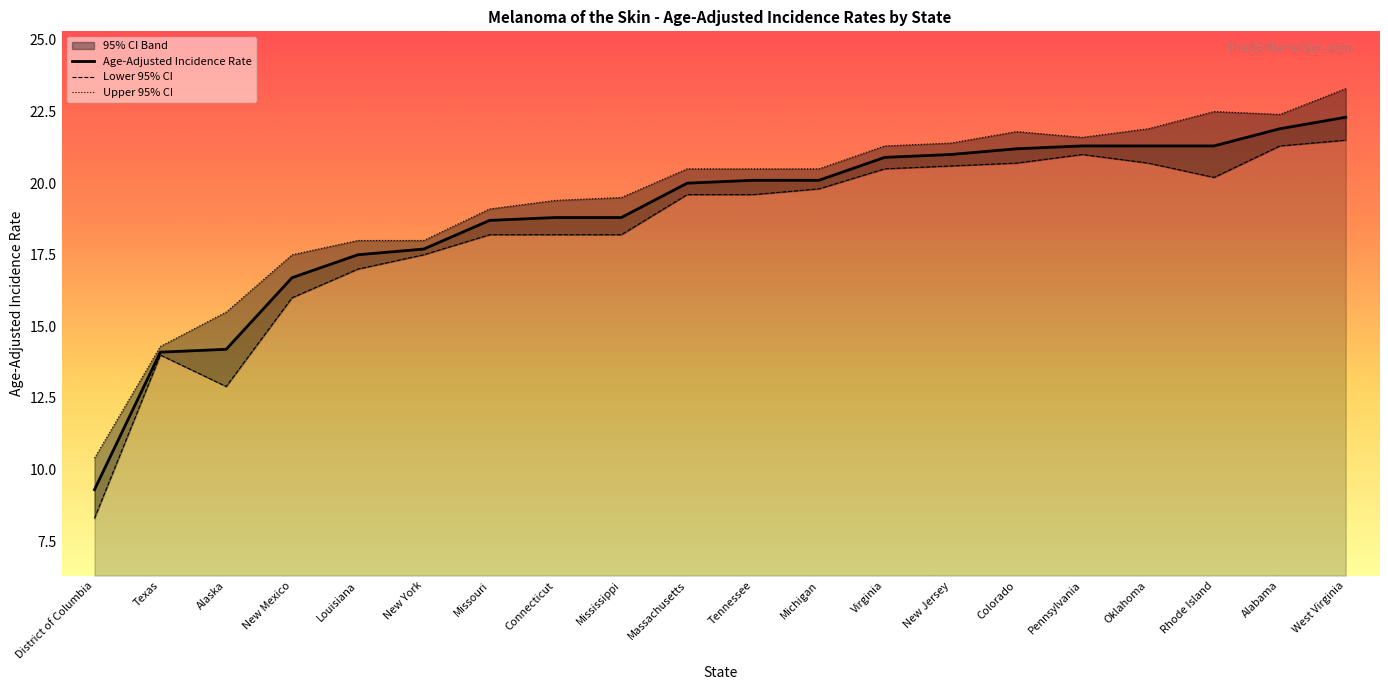

How many data points in Lower 95% CI are above 19?

11